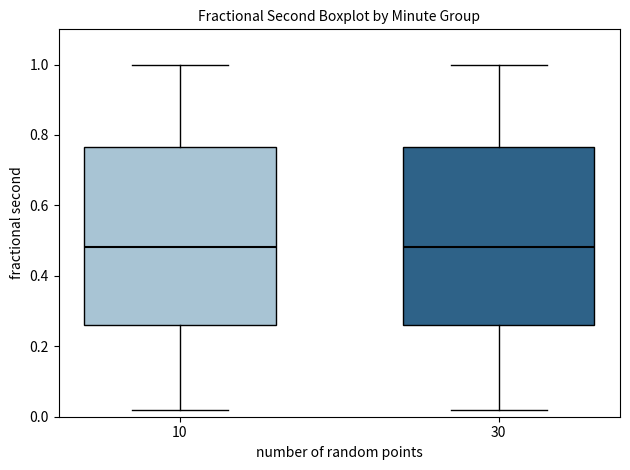

Where is the upper edge of the box at x = 10 on the y-axis? The values are not printed on the chart, so give them approximately, as read against the axis.

0.76